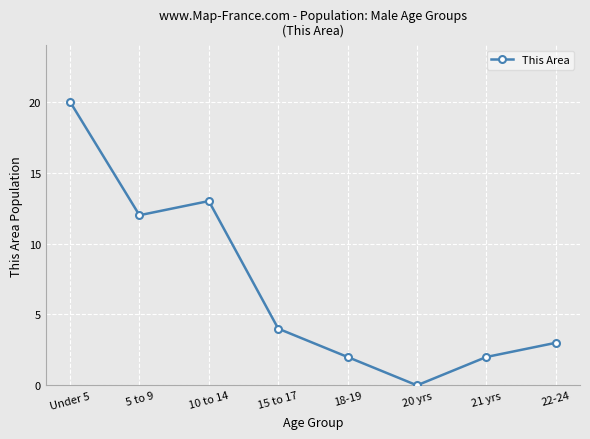

What is the label of the 5th point from the right?

15 to 17